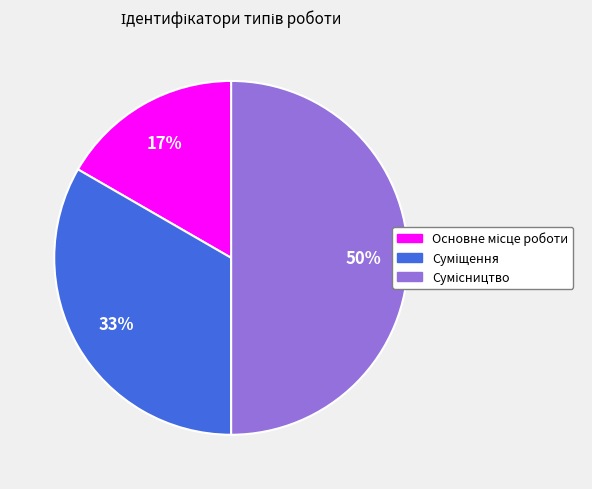

To the nearest percent, what is the difference between the largest and smallest slice percentages?

33%